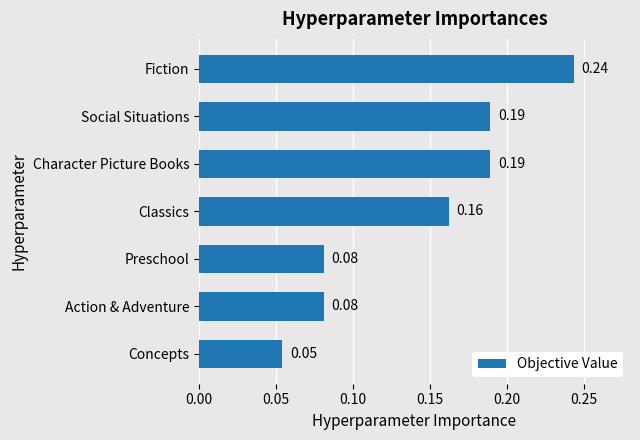

What is the sum of all values?

1.0